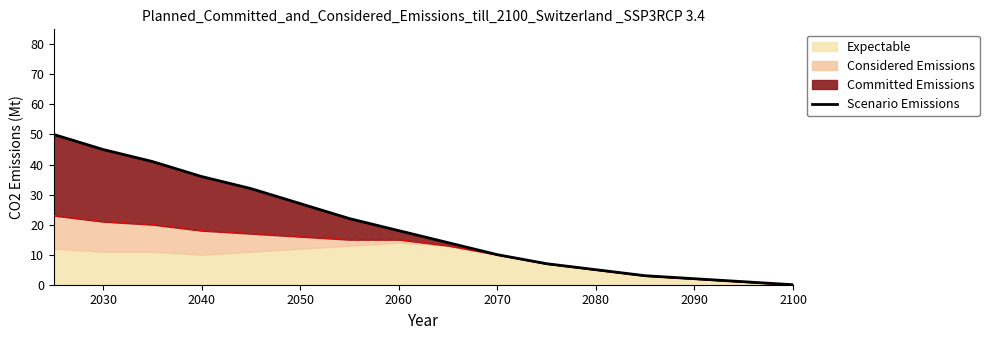

Reading left to right, list all the values displayed in this chart.

50	45	41	36	32	27	22	18	14	10	7	5	3	2	1	0